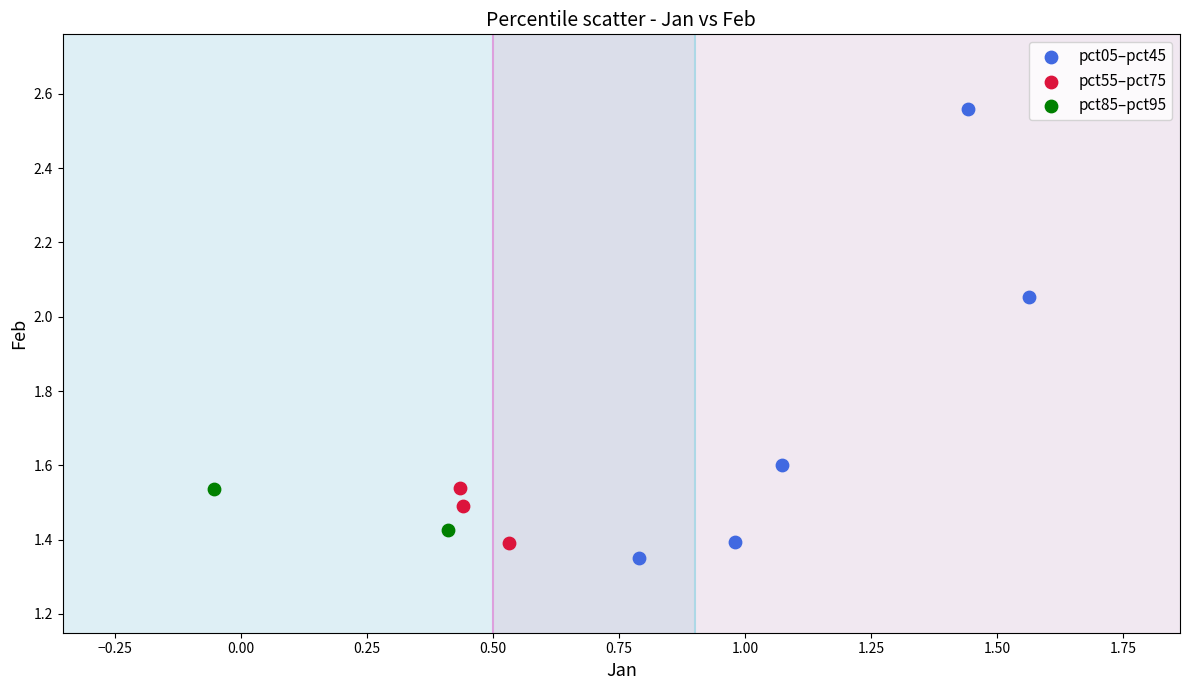

Which series contains the highest Y value?

pct05–pct45